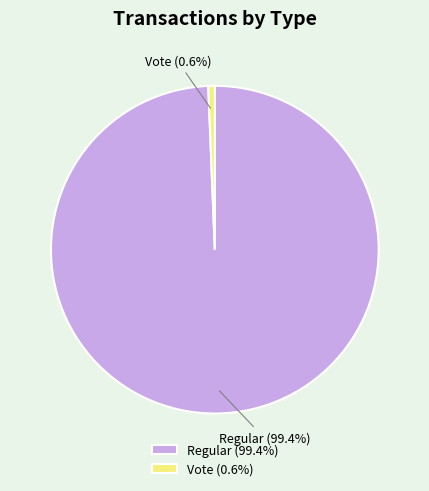

What percentage is NOT represented by Vote (0.6%)?

99.4%